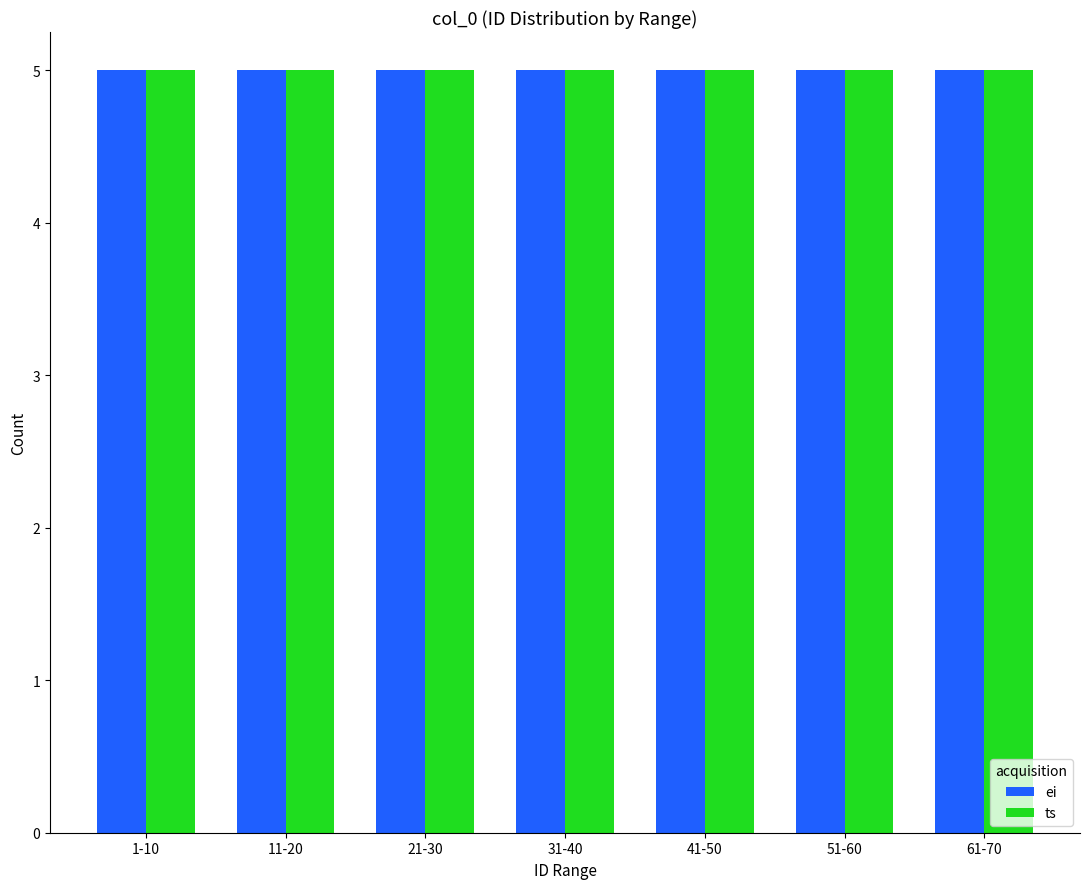

What are all the series names shown in the legend?

ei, ts